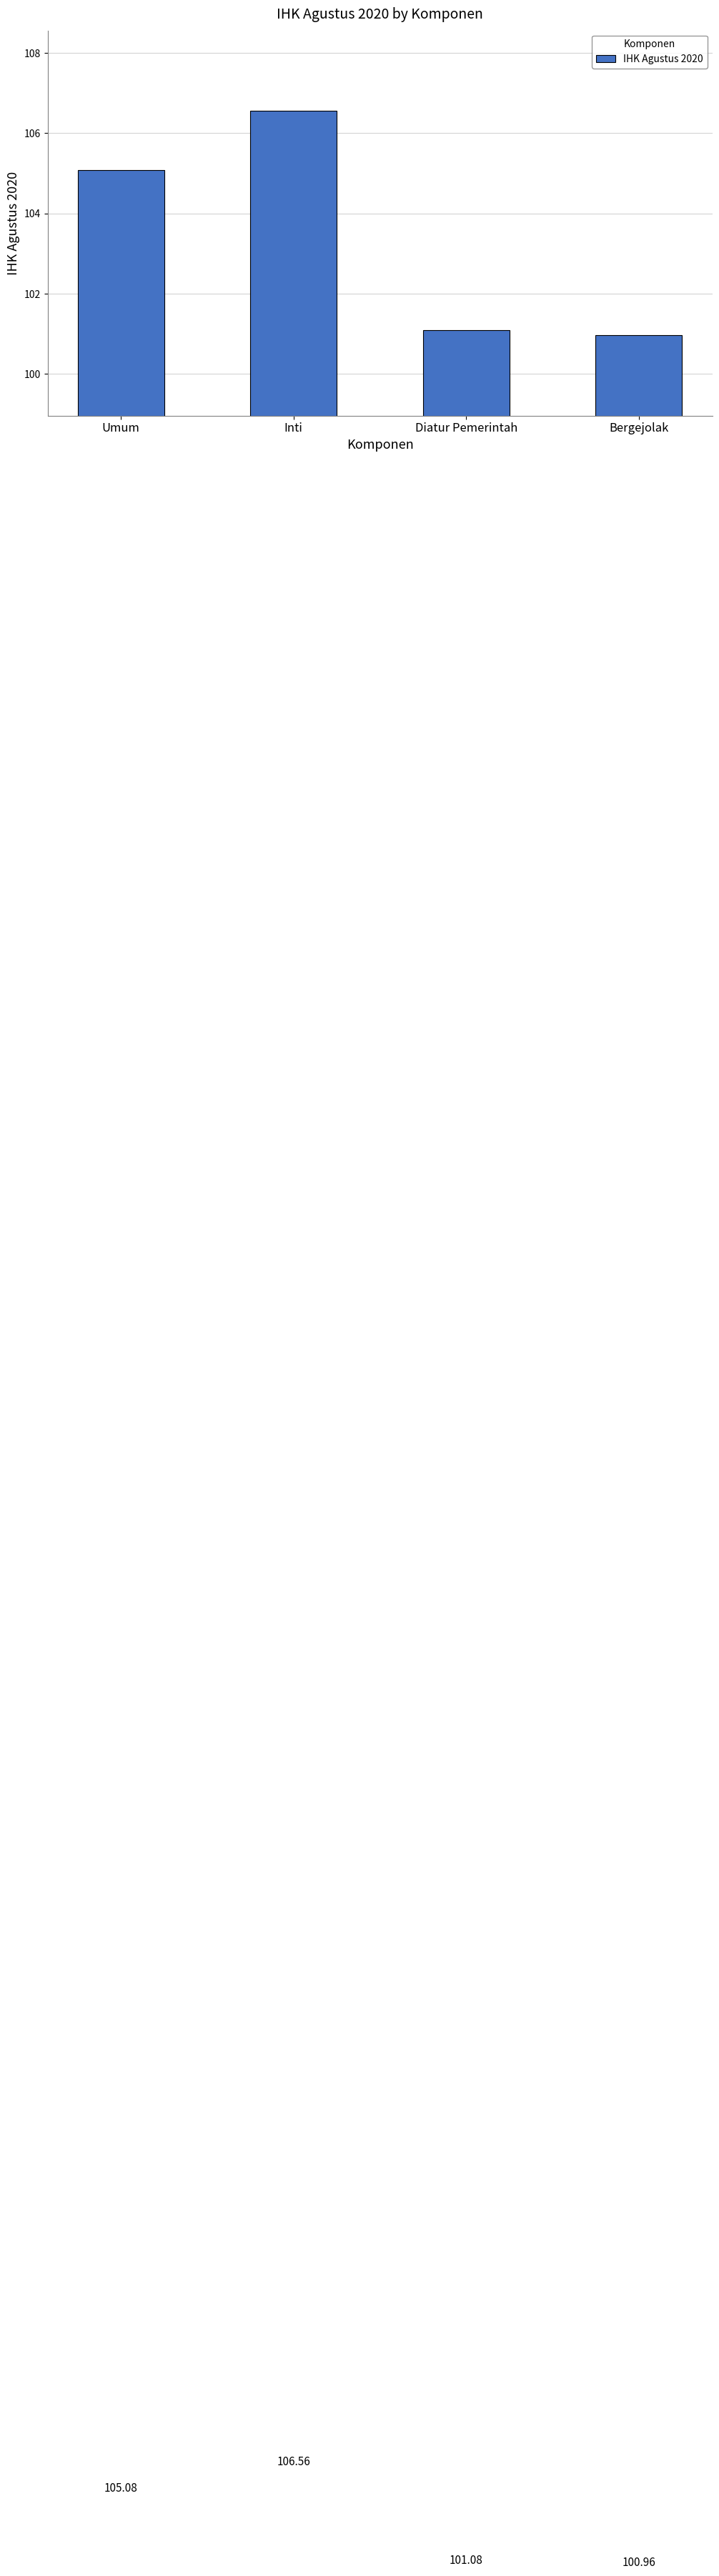

True or false: the data shows 101.1 at Diatur Pemerintah.

True